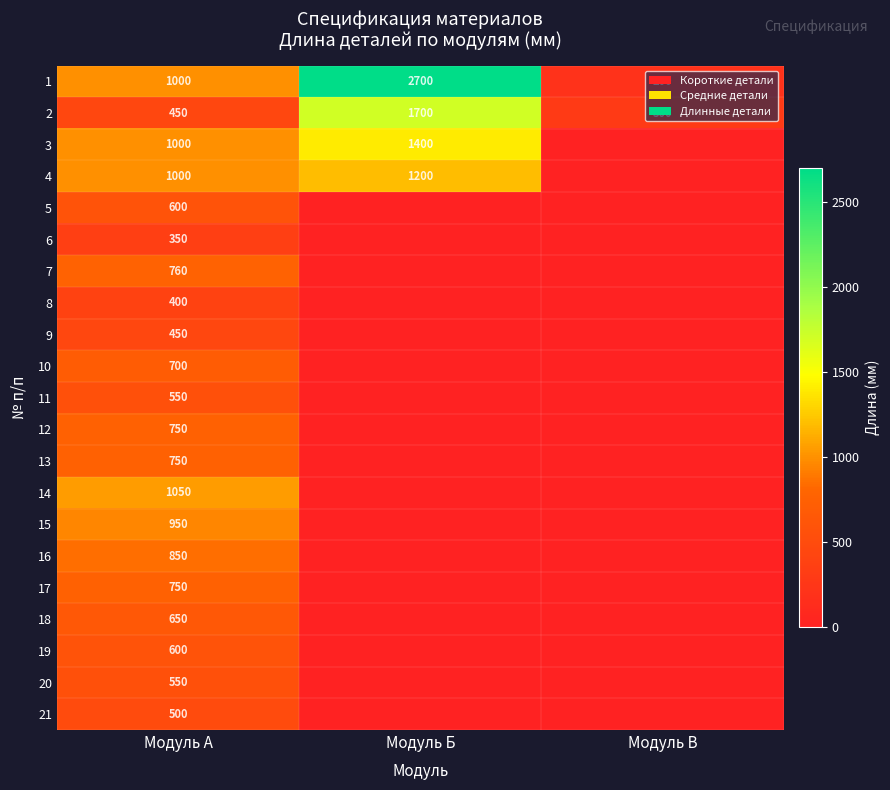

What is the maximum value shown in the chart?

2700